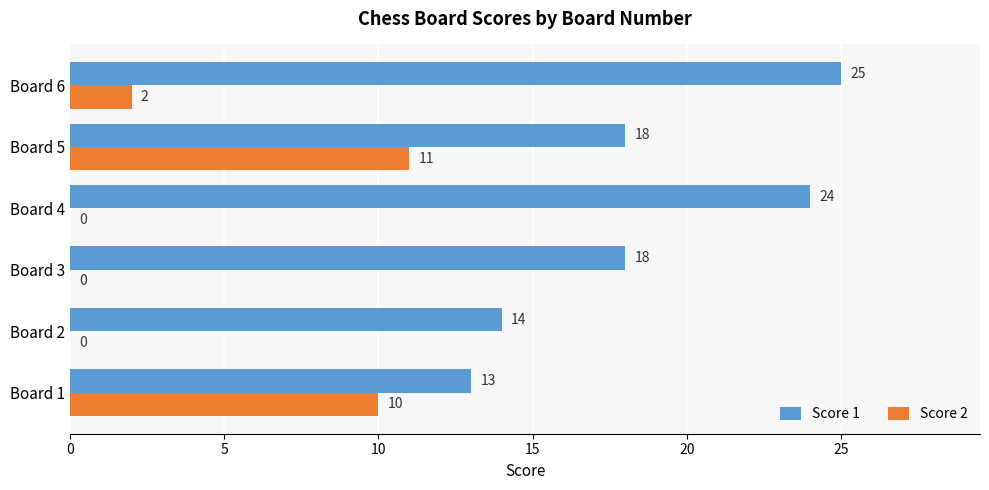

What is the sum of the Score 1 values at Board 1 and Board 4?

37